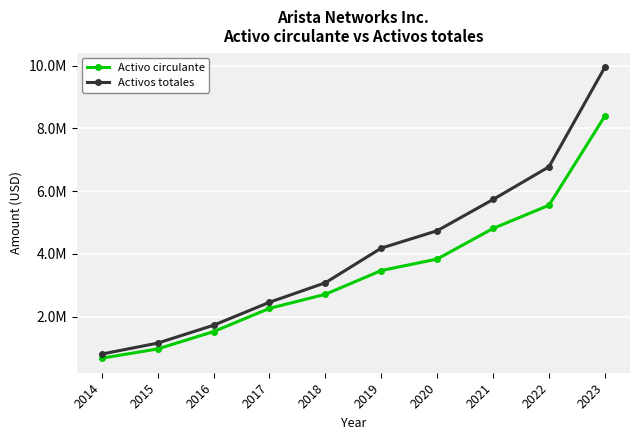

Is it true that Activo circulante equals 4812676 at 2021?

True